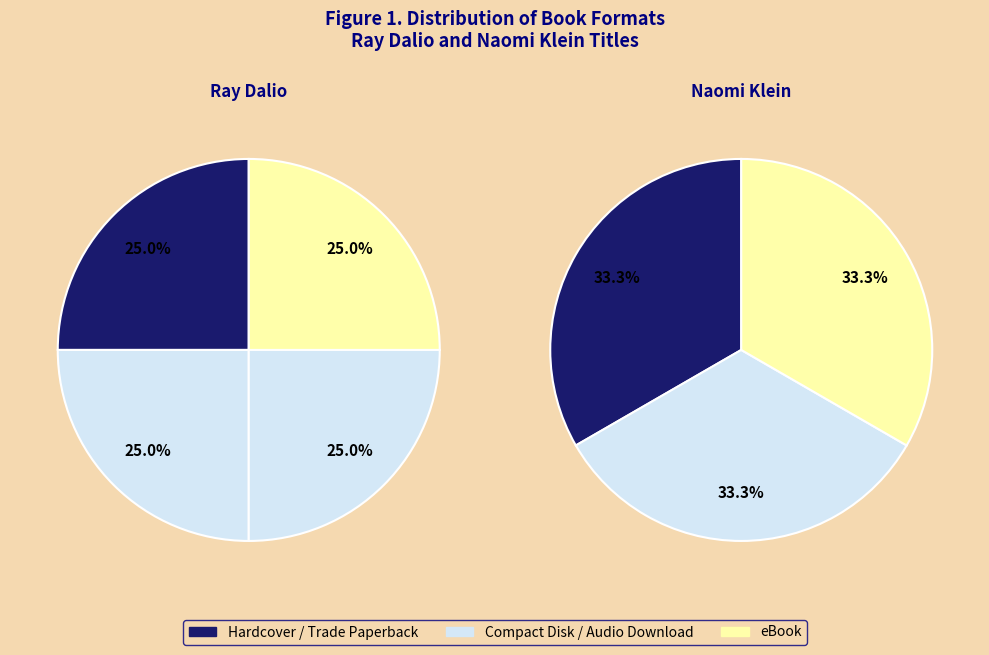

Is there a majority slice in this chart?

No